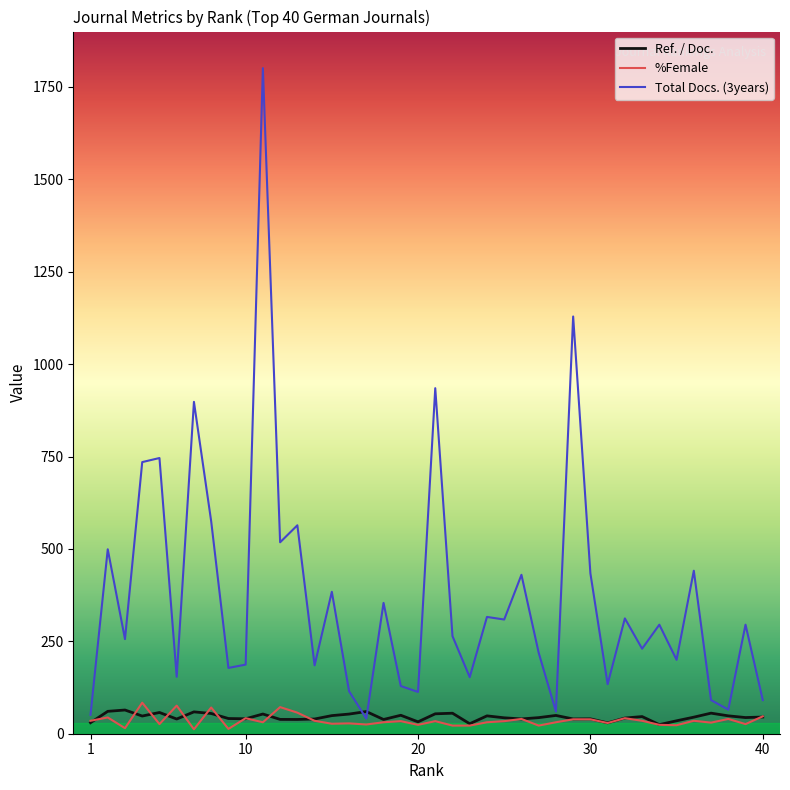

How many values in the Ref. / Doc. series exceed 44?

20